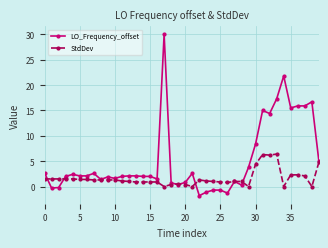

True or false: StdDev has more than 1 points higher than both neighbors.

True